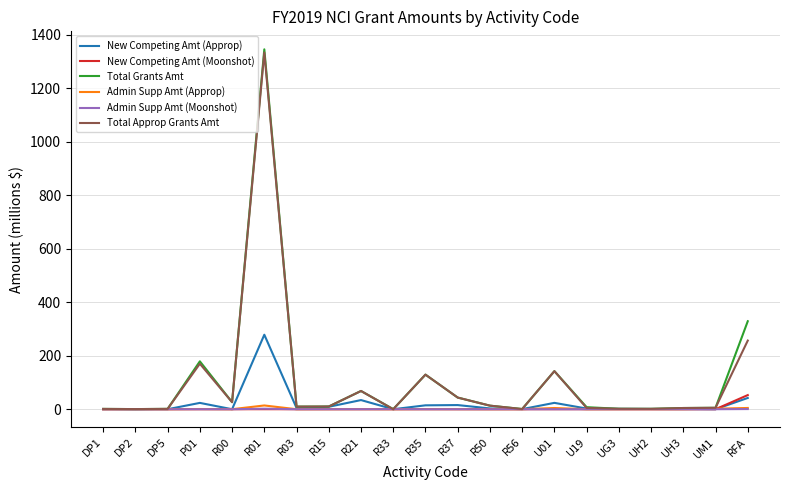

What is the greatest value displayed?

1344.9